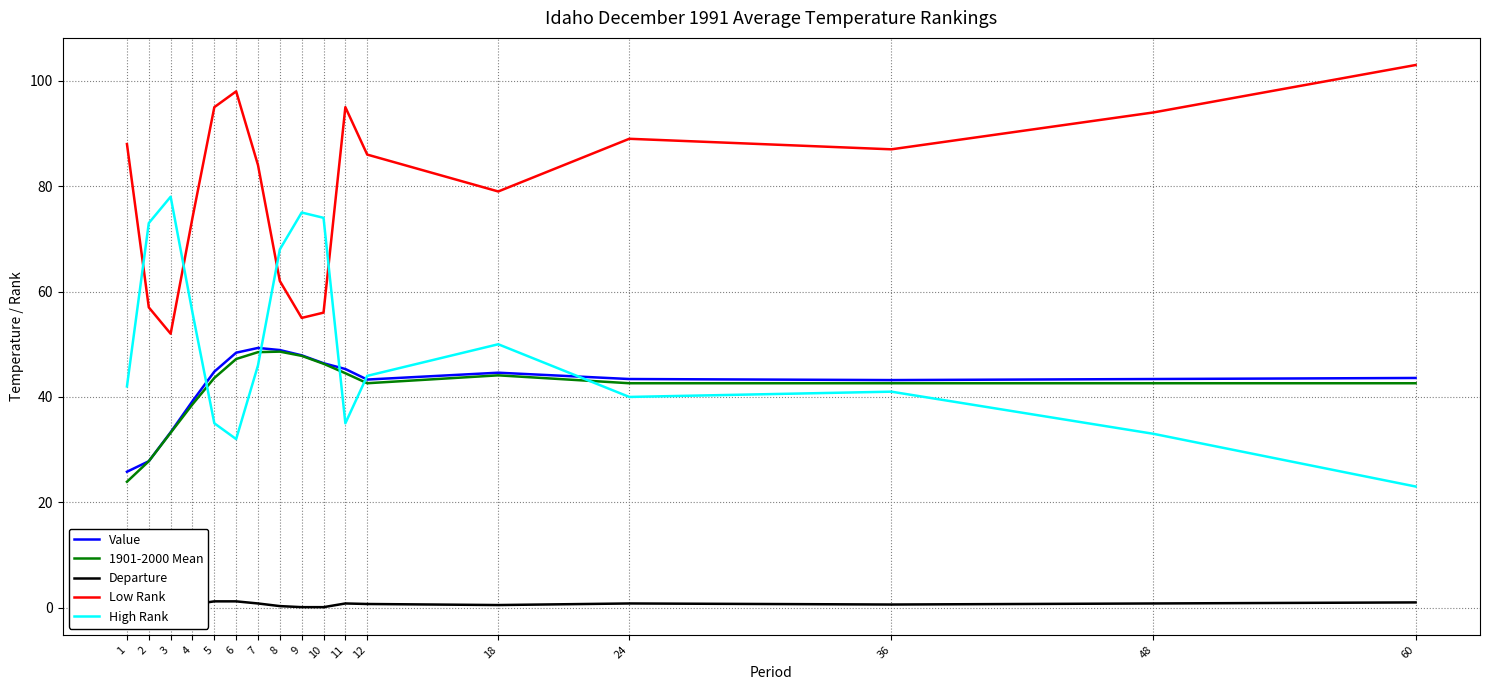

What is the value of the High Rank point at the 5th from the left?

35.0